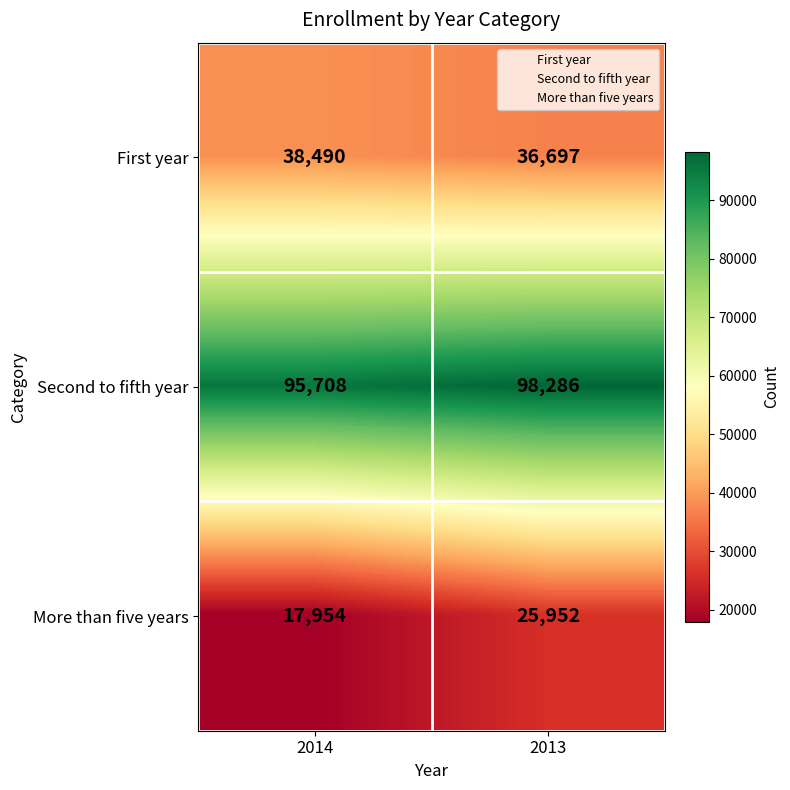

What is the greatest value displayed?

98286